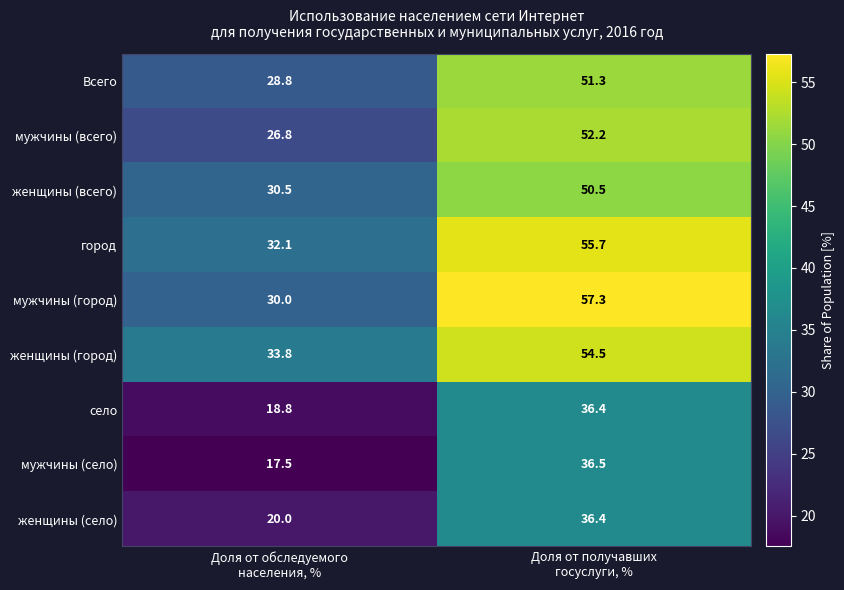

Count the number of categories in the chart.

2